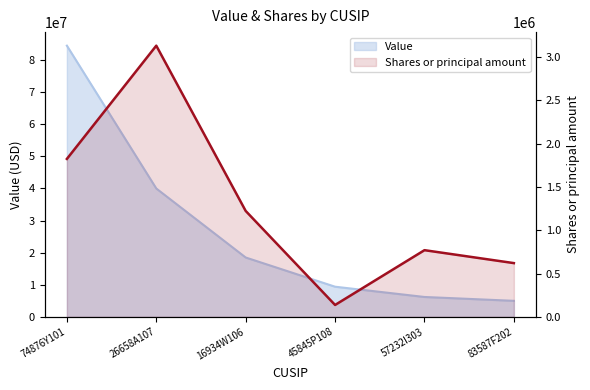

Which has a higher value, 26658A107 or 83587F202?

26658A107